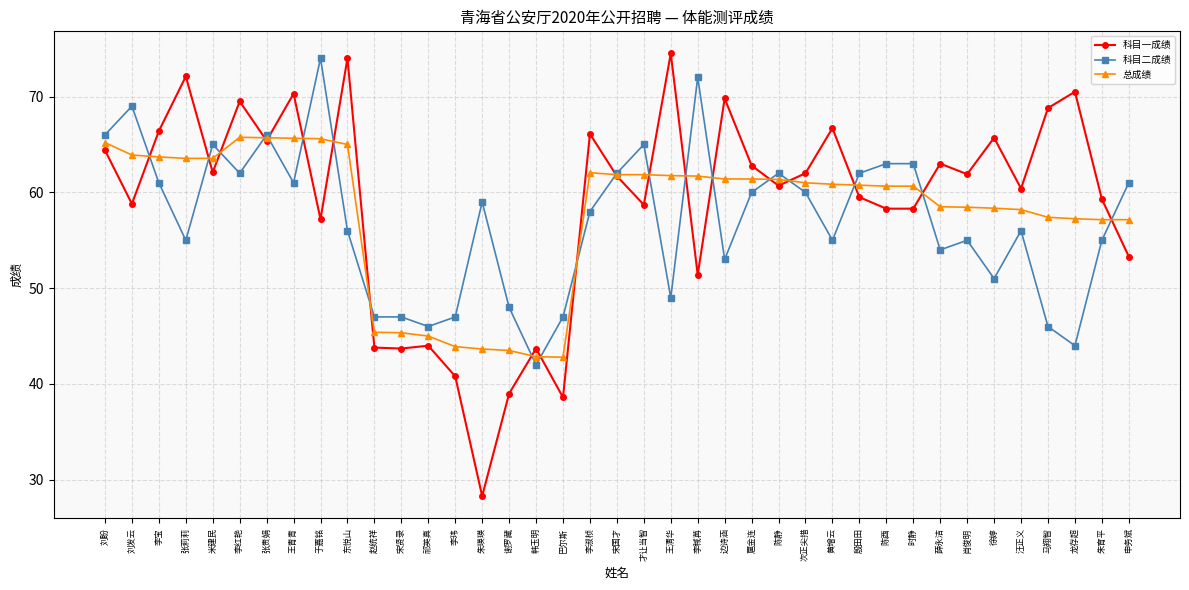

How many distinct data groups are displayed?

3